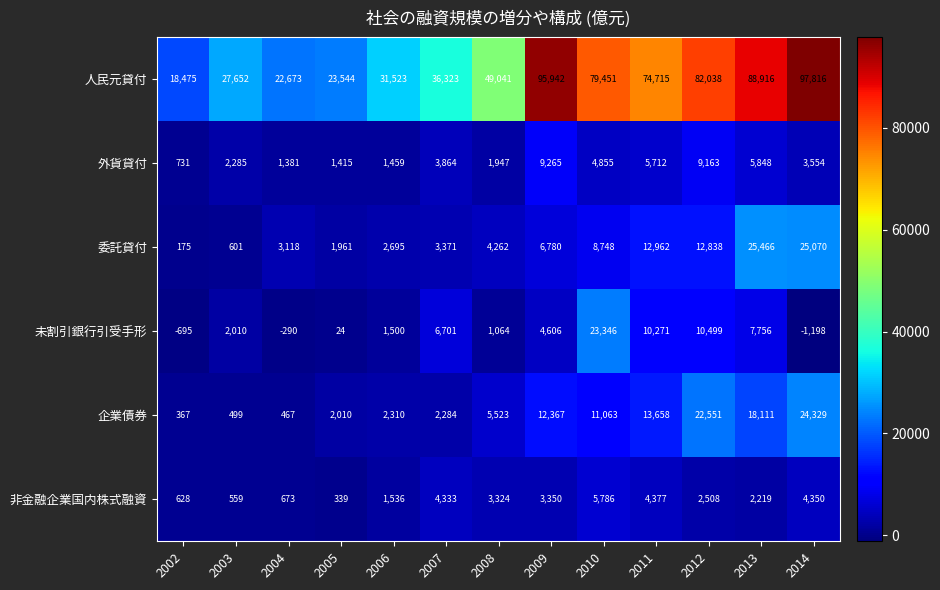

At which label is 委託貸付 closest to 12820?

2012